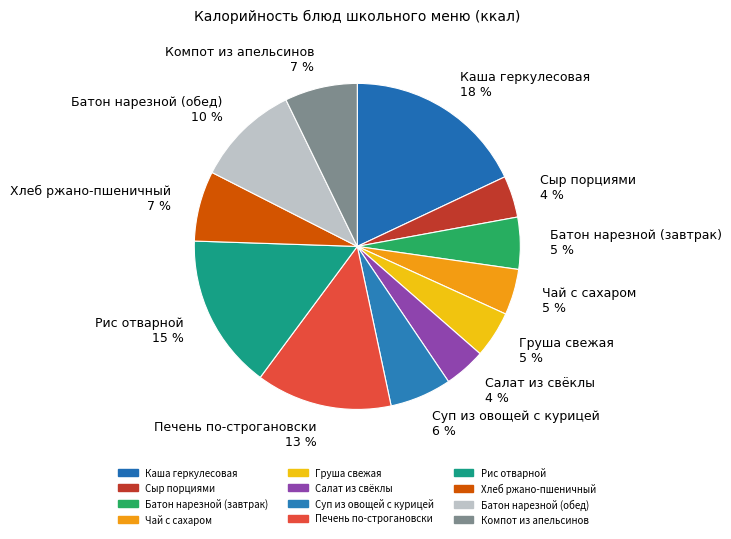

The Каша геркулесовая slice represents 32% of the pie. True or false?

False